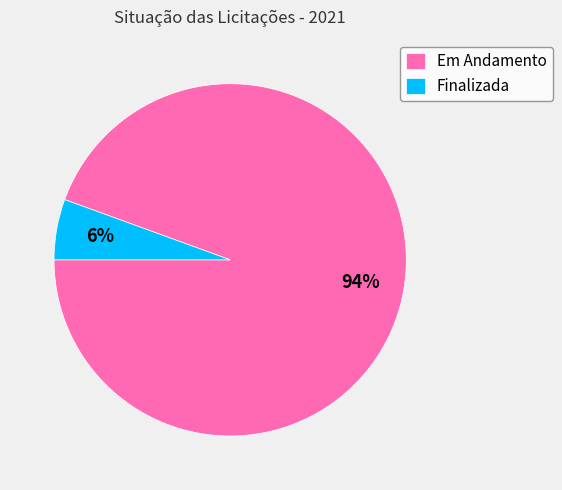

Count the number of slices in the pie.

2